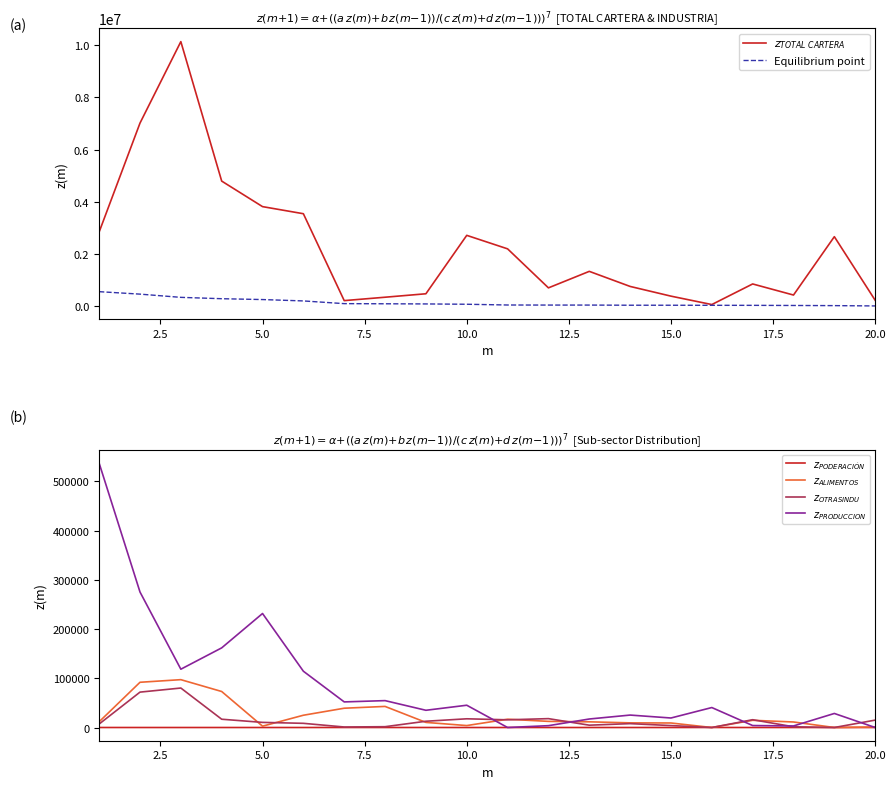

What is the highest value of the Equilibrium point series?

562661.0